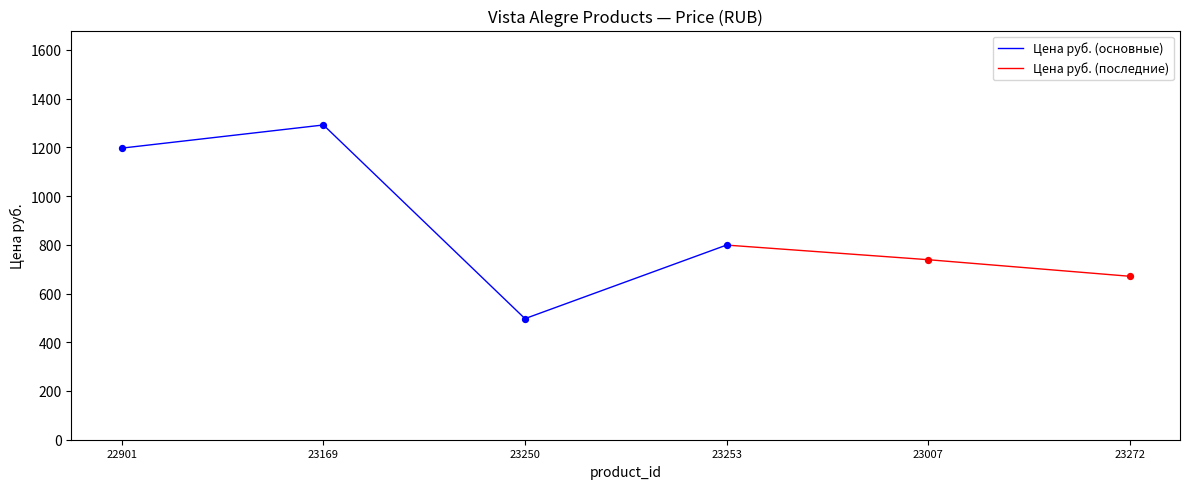

What is the change in value from 23169 to 23250?

-795